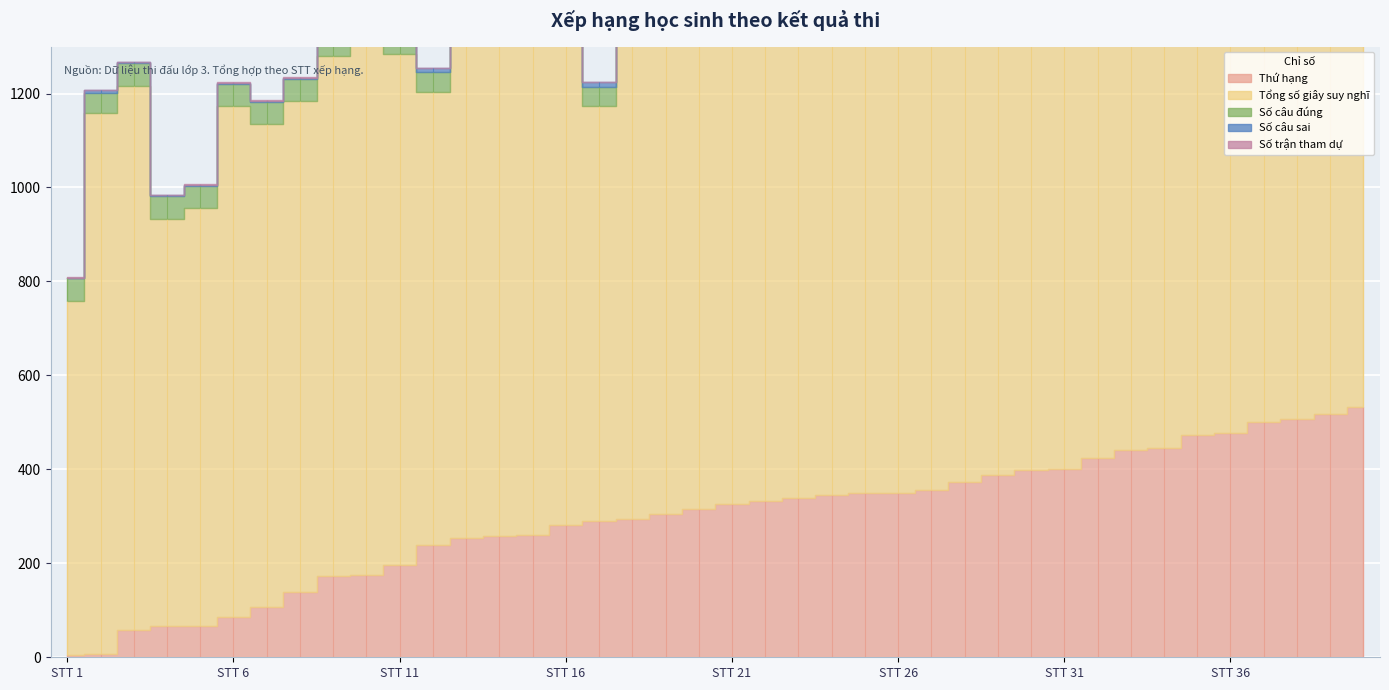

At which category is the sum across all series the highest?

38